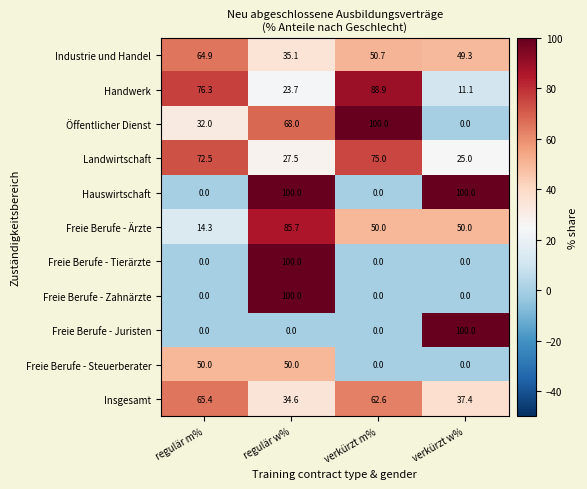

Is it true that Freie Berufe - Steuerberater equals 19.1 at verkürzt w%?

False